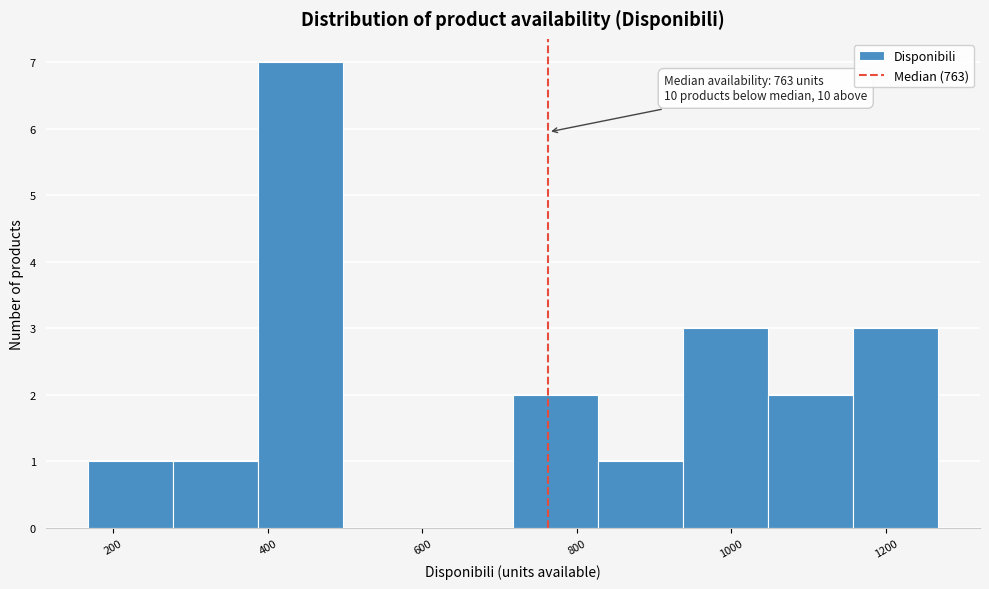

Which range on the x-axis has the tallest bar?

380 to 500